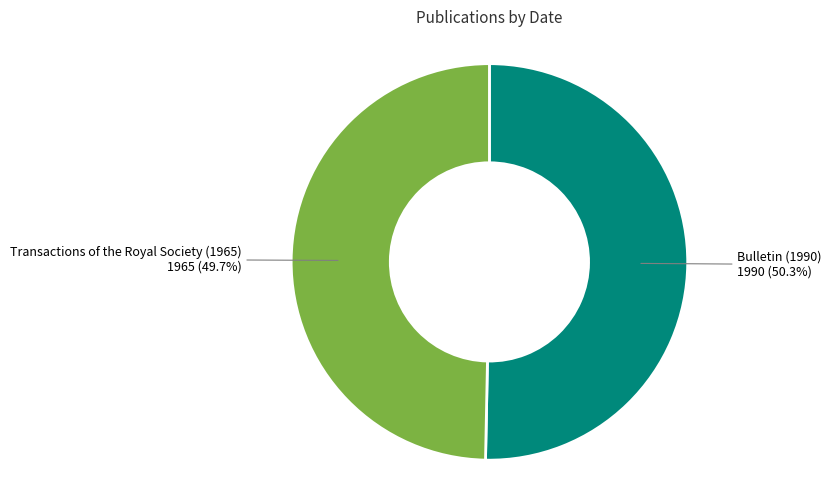

Is there any slice that represents more than half of the pie?

Yes